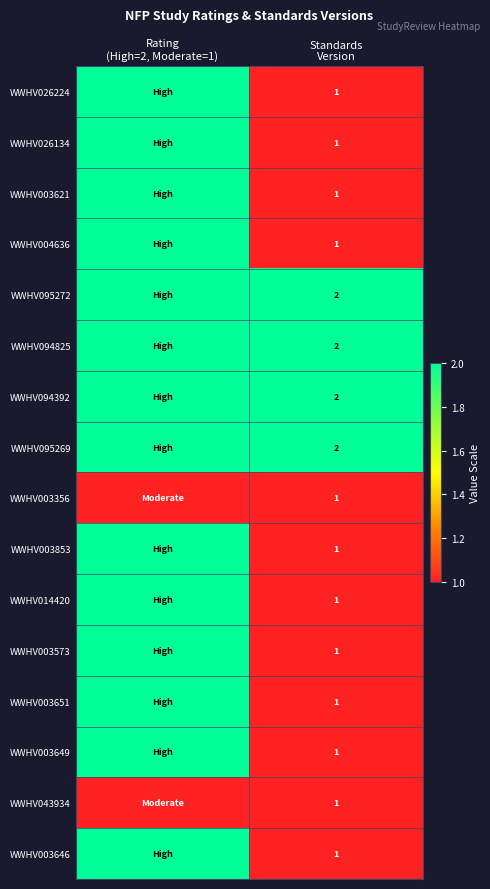

How many data points in WWHV003651 are less than 2?

1